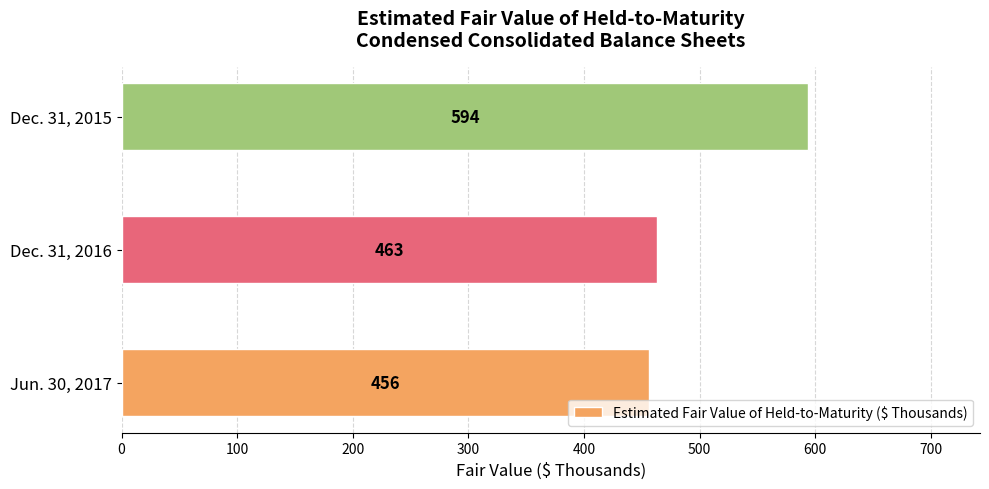

Between Dec. 31, 2015 and Jun. 30, 2017, which is larger?

Dec. 31, 2015